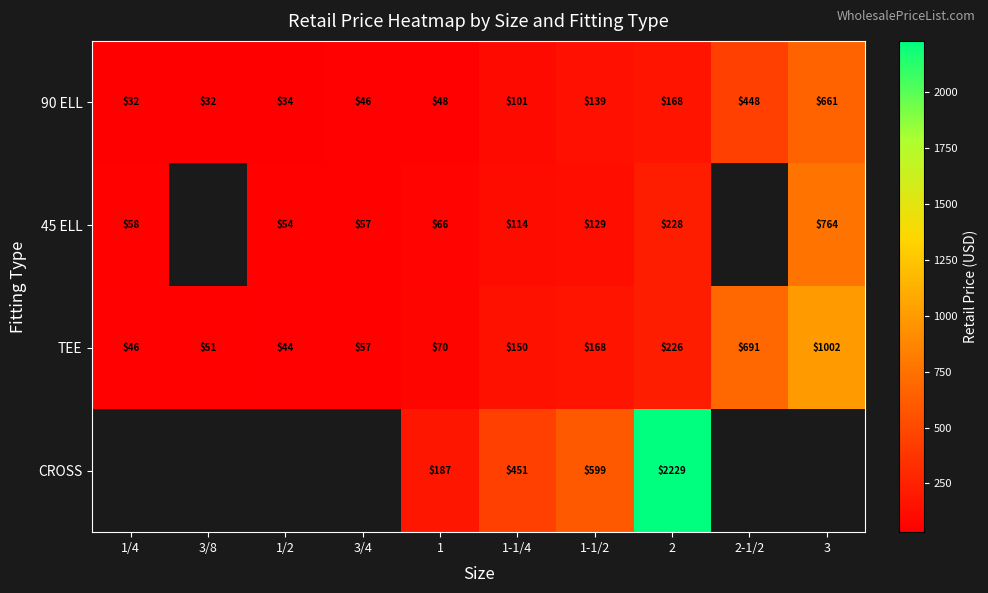

How many data points in TEE are less than 150?

5